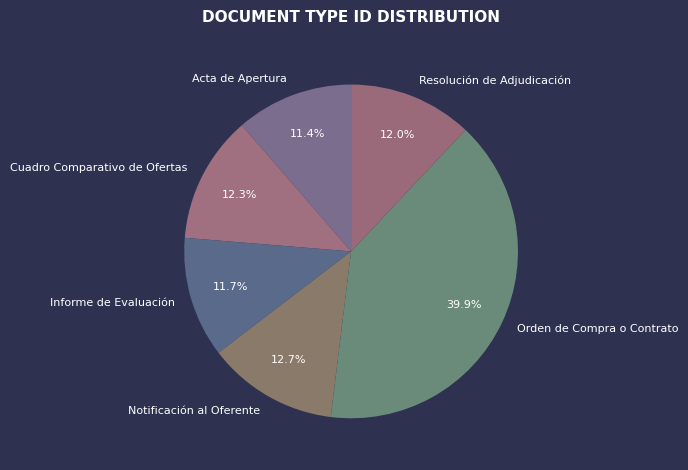

Which slice is the largest?

Orden de Compra o Contrato